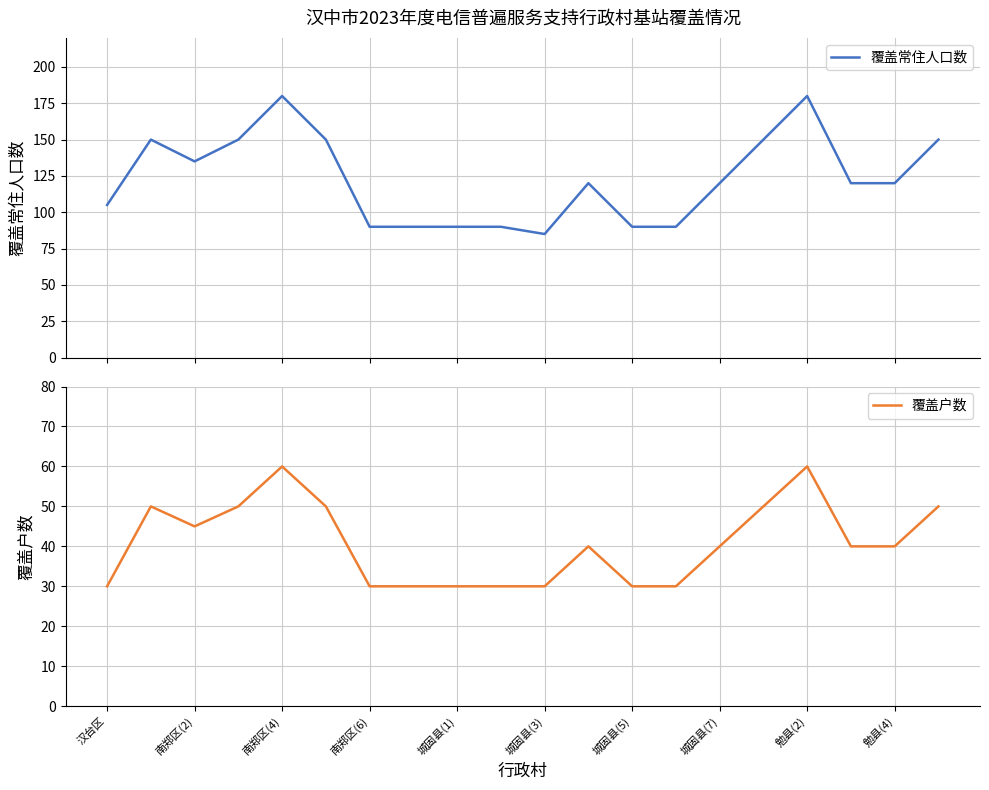

What is the sum of all 覆盖户数 values?

815